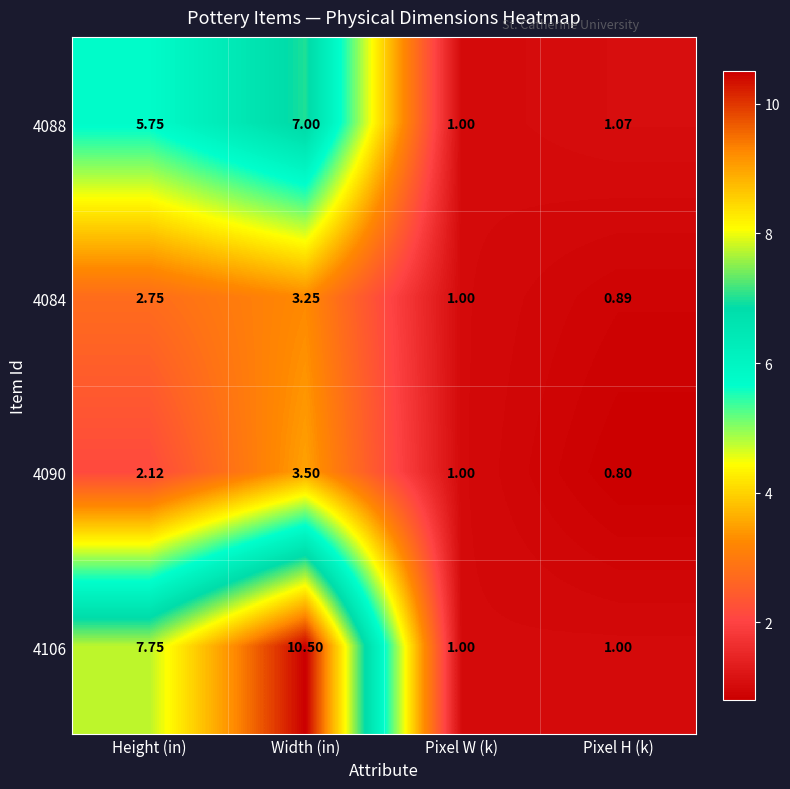

Which label corresponds to the largest value in the chart?

Width (in)